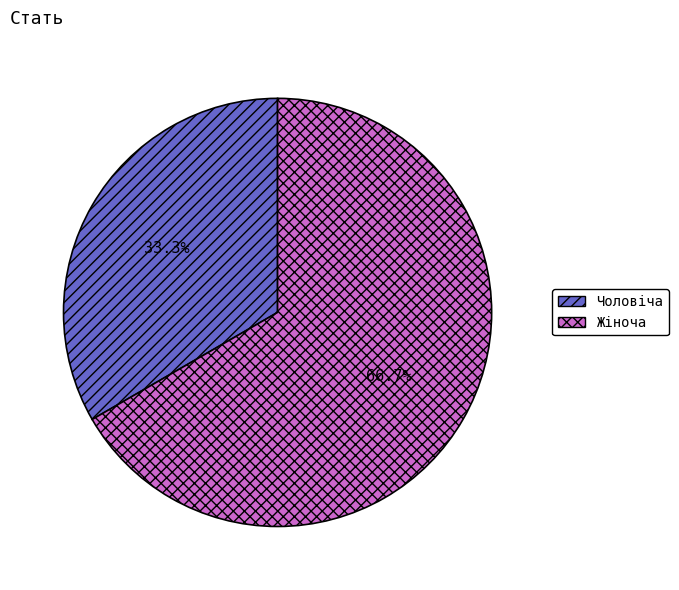

What is the largest slice in the pie chart?

Жіноча